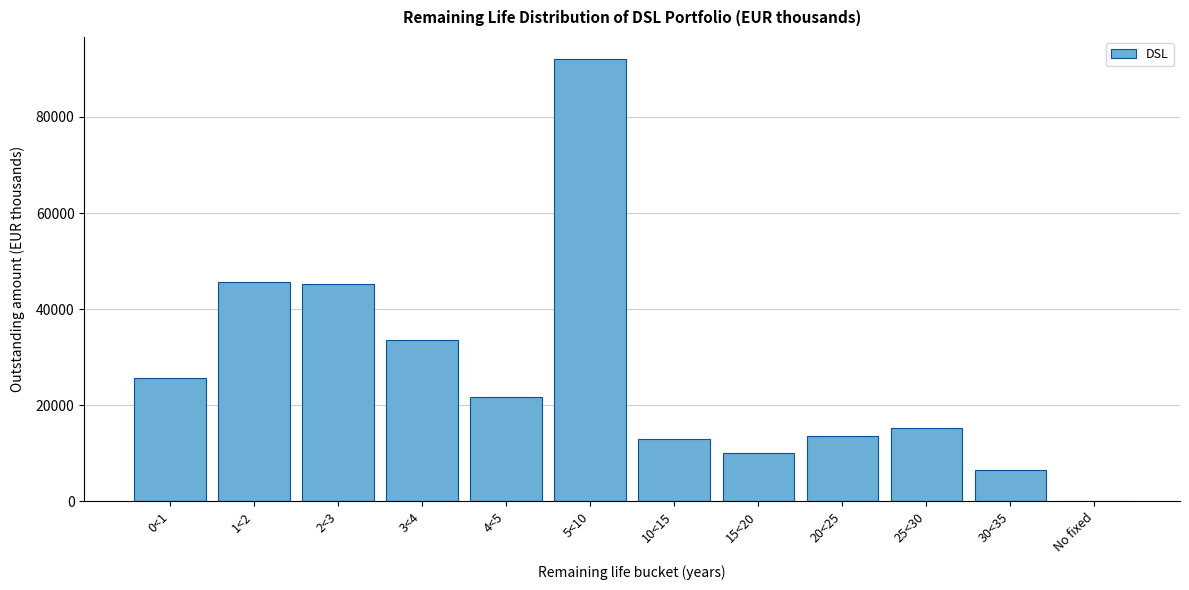

Reading left to right, transcribe all the data shown in this chart.

0<1=25691.9	1<2=45605.4	2<3=45163.4	3<4=33679.2	4<5=21765.6	5<10=92026.3	10<15=13028.8	15<20=10048.9	20<25=13697.4	25<30=15331.9	30<35=6528.2	No fixed=16.6